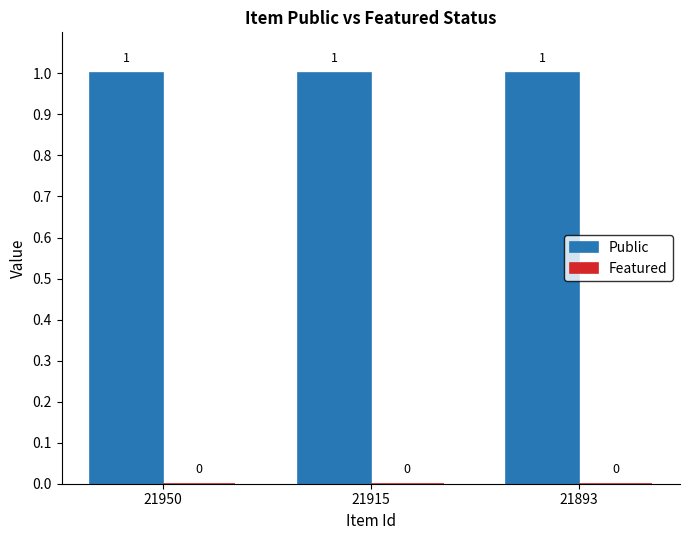

At which category is the sum across all series the highest?

21950